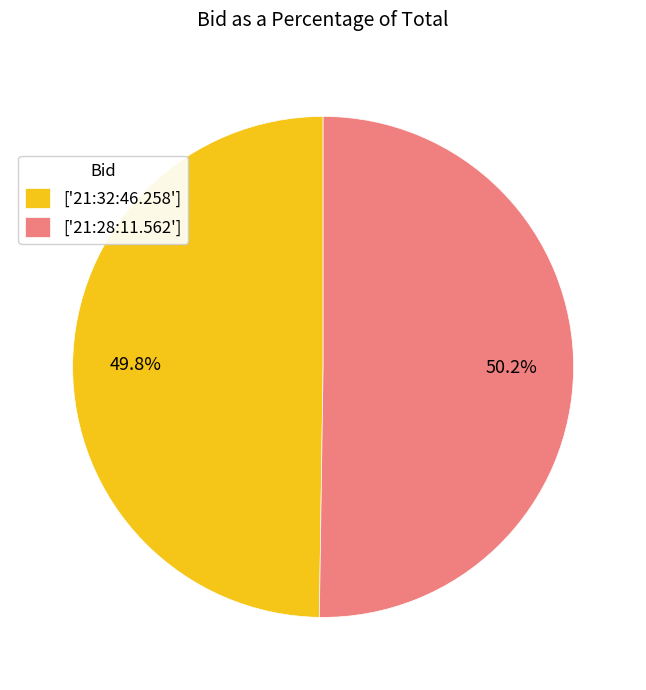

What percentage is NOT represented by ['21:32:46.258']?

50.2%